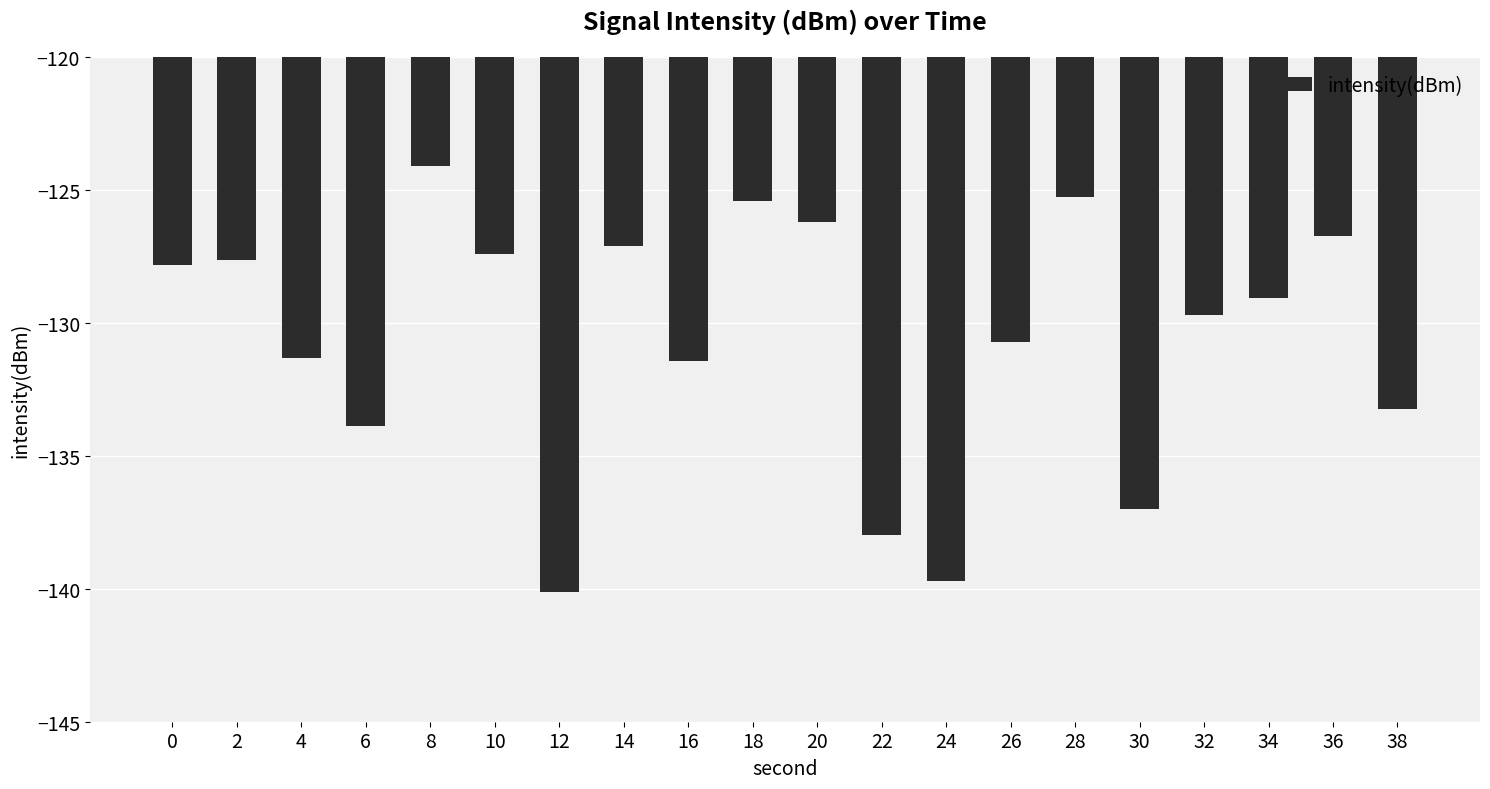

What is the difference between the maximum and second lowest values?

15.6